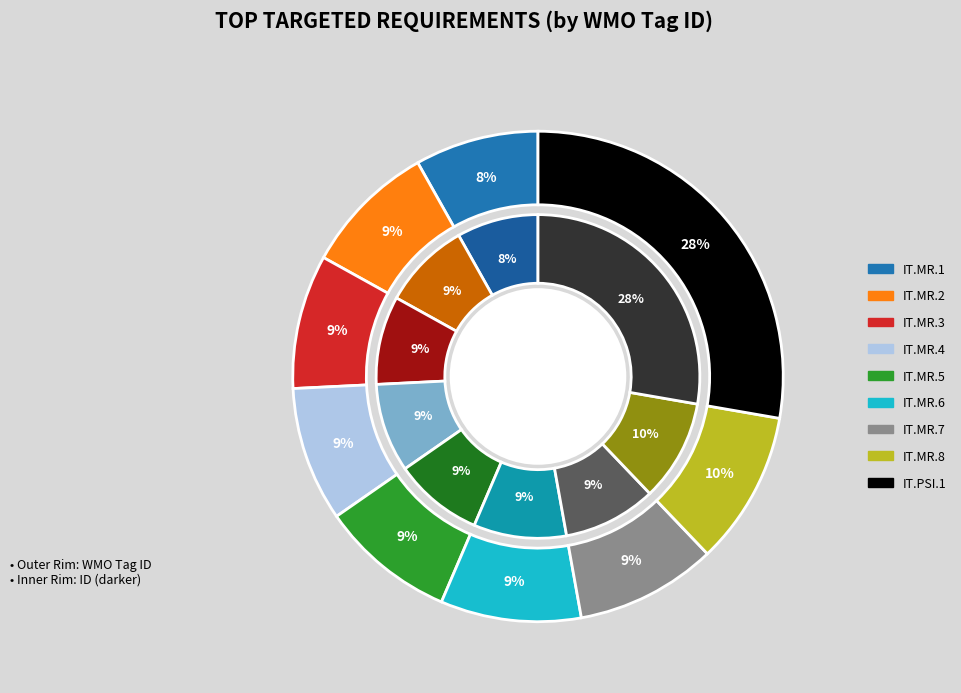

To the nearest percent, what portion does IT.MR.4 represent?

9%